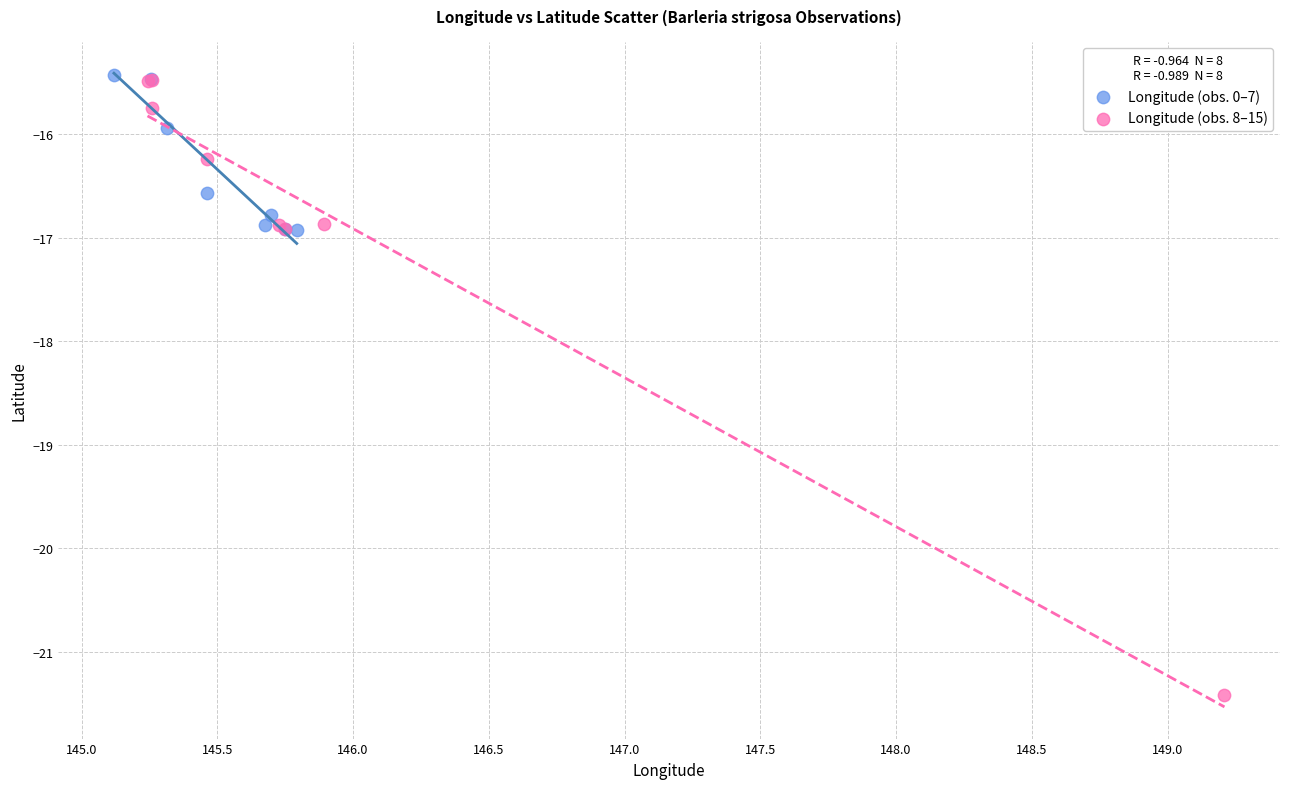

What are all the series names shown in the legend?

Longitude (obs. 0–7), Longitude (obs. 8–15)